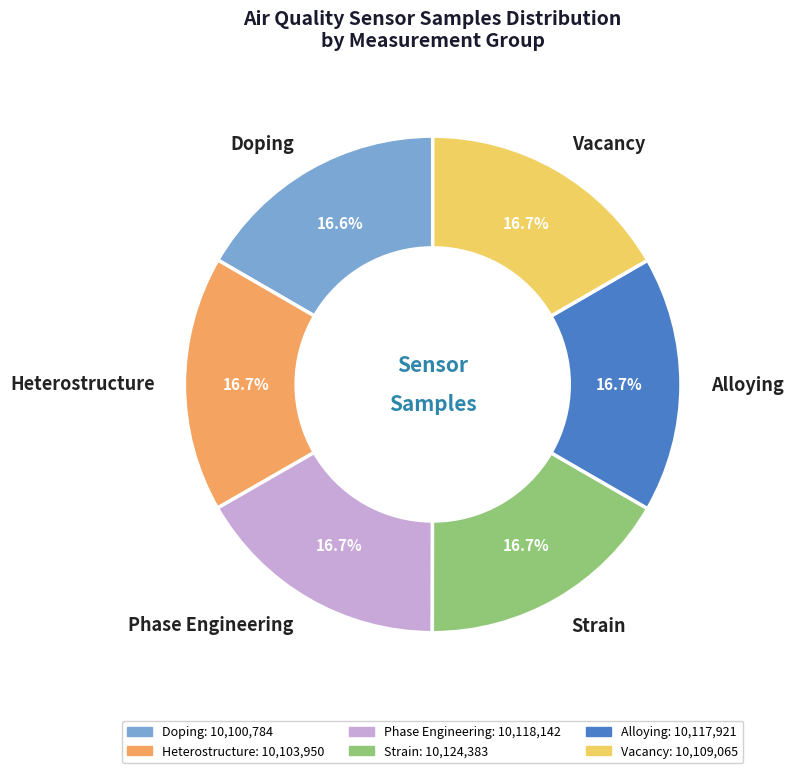

Do Alloying and Strain together represent more than half of the pie?

No